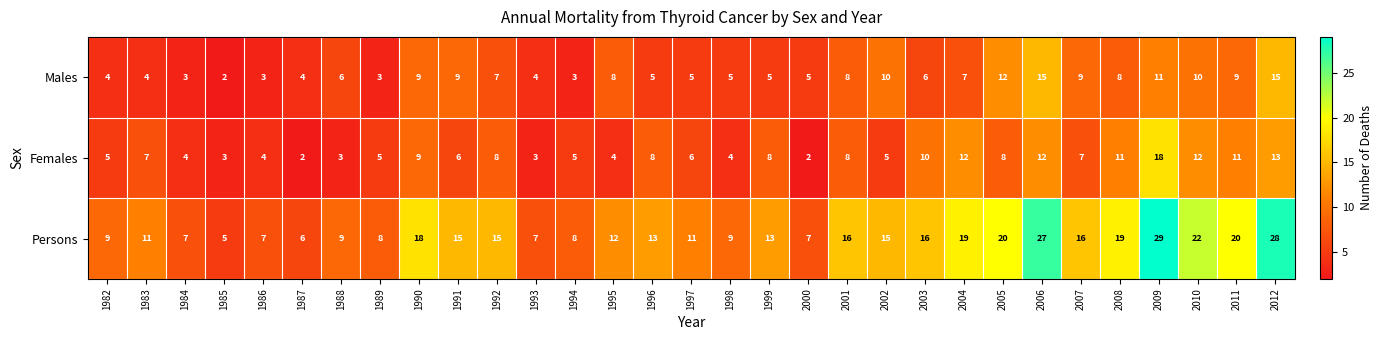

True or false: Males has a value of 5 at 1997.

True